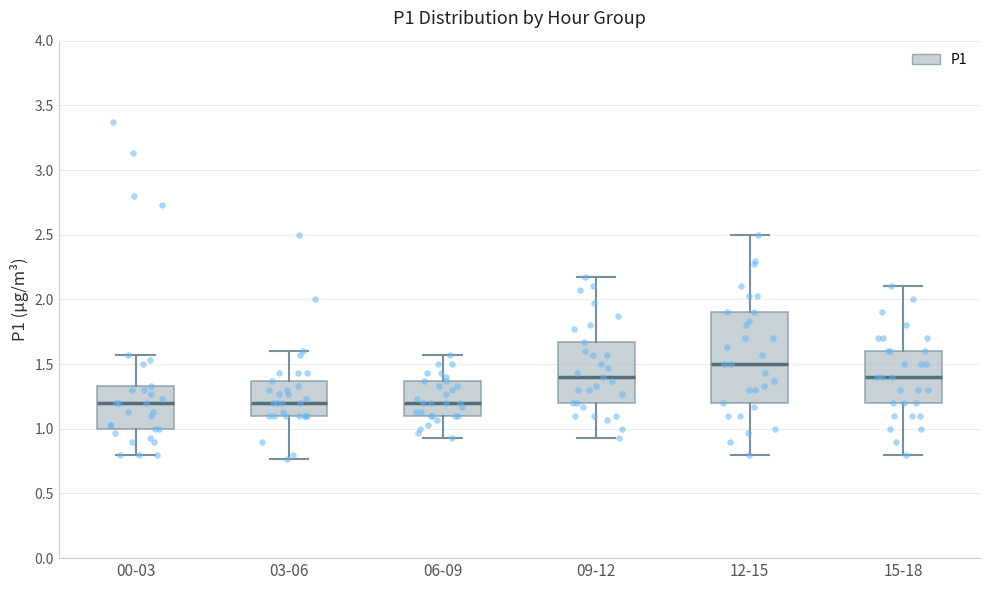

Reading left to right, read every box against the y-axis: the position of its median line, the range the box covers, and the ends of its whiskers. The values are not printed on the chart, so give them approximately, as read against the axis.

00-03: median 1.20, box 1.00 to 1.35, whiskers 0.80 to 1.55
03-06: median 1.20, box 1.10 to 1.35, whiskers 0.75 to 1.60
06-09: median 1.20, box 1.10 to 1.35, whiskers 0.95 to 1.55
09-12: median 1.40, box 1.20 to 1.65, whiskers 0.95 to 2.15
12-15: median 1.50, box 1.20 to 1.90, whiskers 0.80 to 2.50
15-18: median 1.40, box 1.20 to 1.60, whiskers 0.80 to 2.10